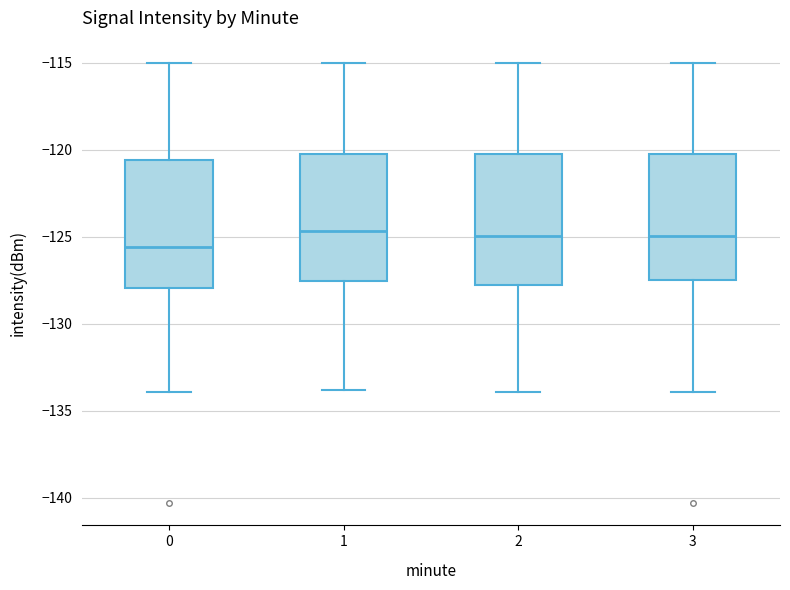

Which box's median line is the lowest?

0